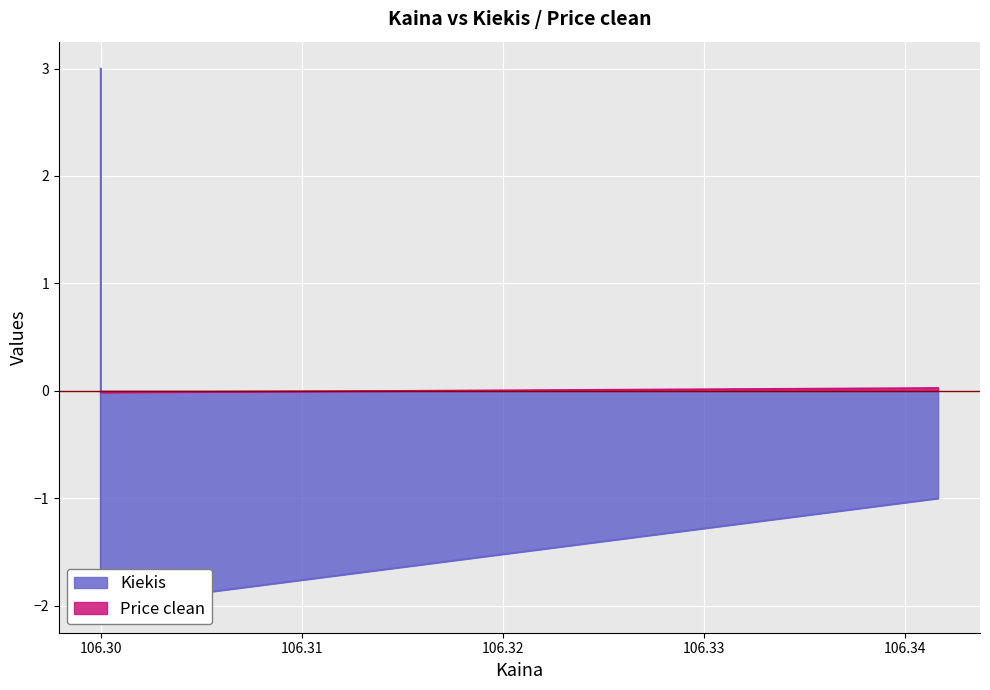

Where is Kiekis nearest to the value 0?

106.341667